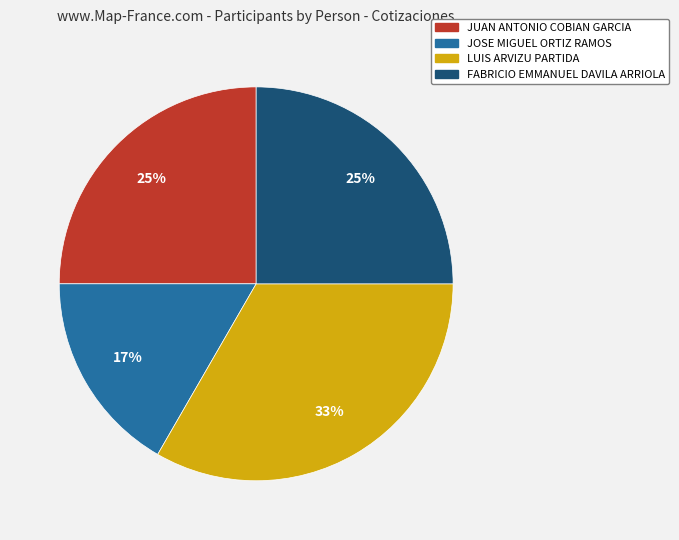

Do LUIS ARVIZU PARTIDA and JUAN ANTONIO COBIAN GARCIA together represent more than half of the pie?

Yes